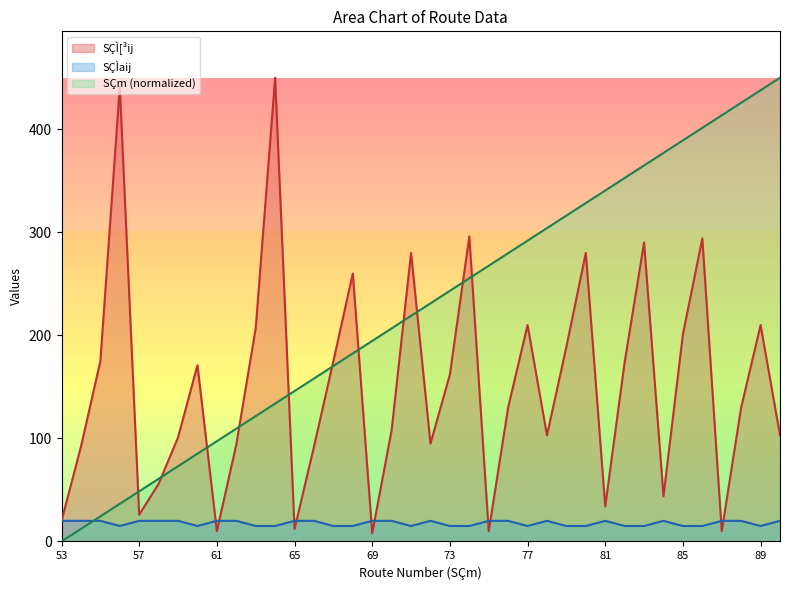

True or false: SÇm has more than 1 interior local peaks.

False